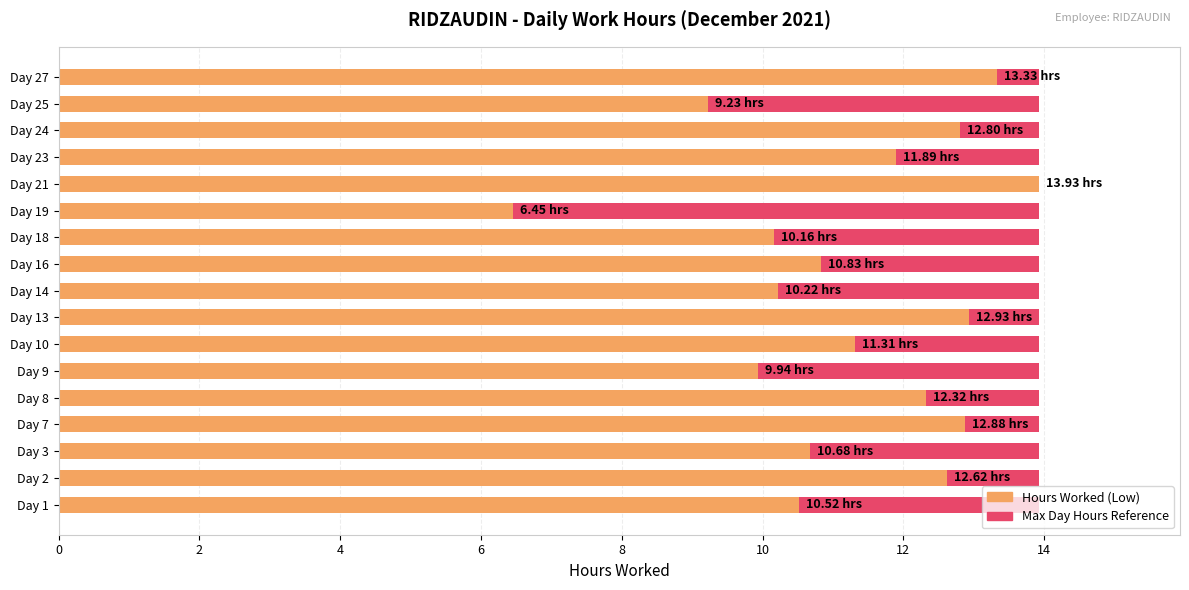

How many bars are there in total?

34